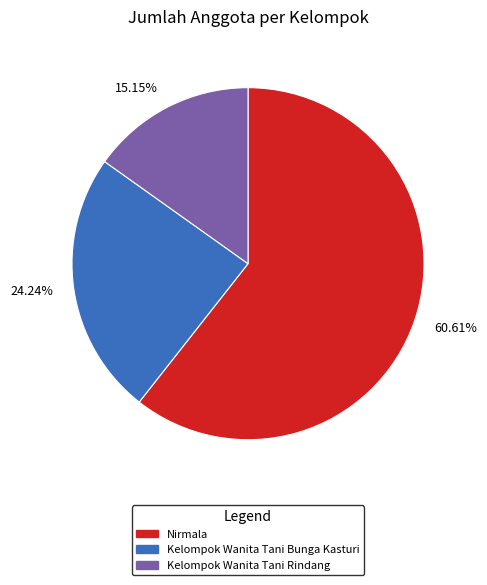

What is the ratio of the value at 24.24% to the value at 60.61%?

0.4